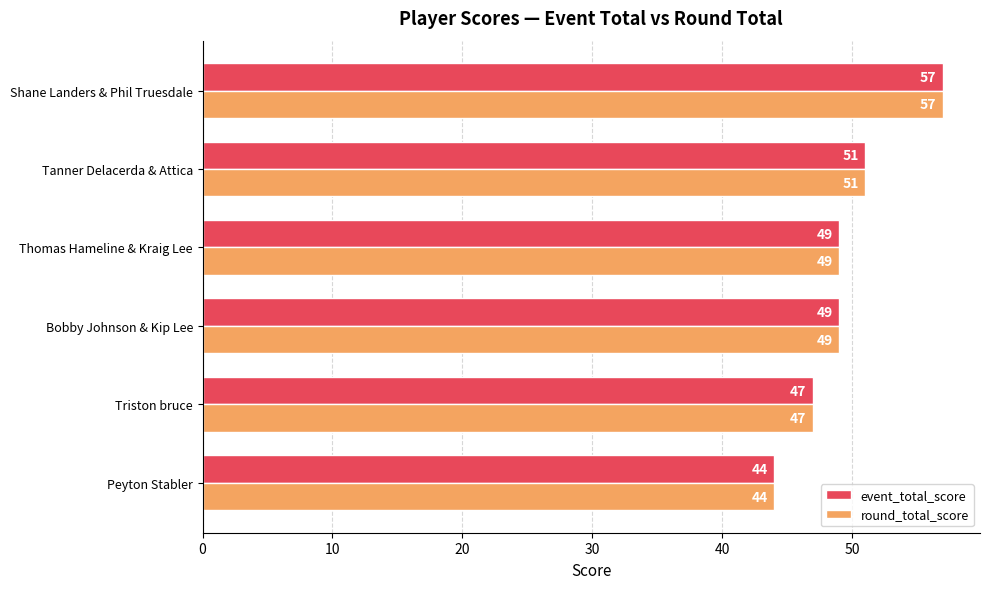

Read the round_total_score value at Thomas Hameline & Kraig Lee, to the nearest 5.

50